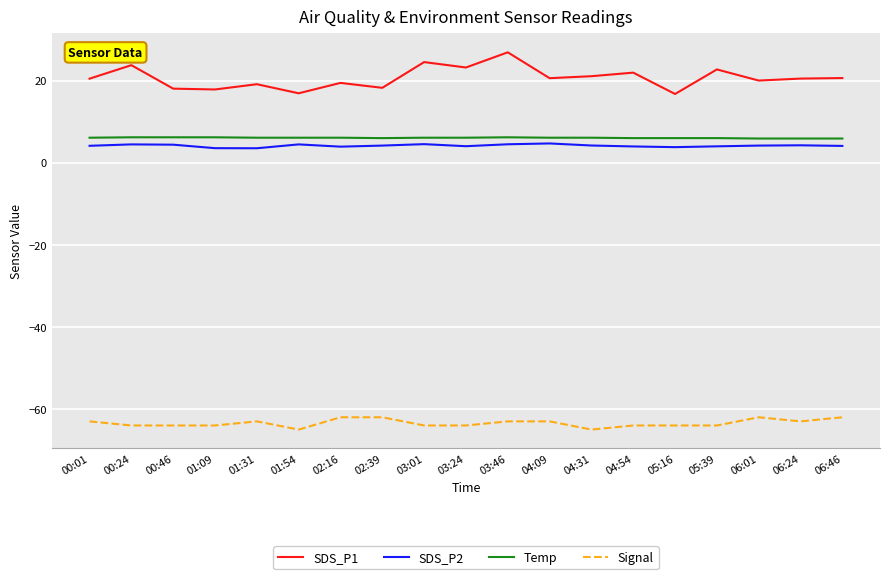

The value of SDS_P1 at 03:01 is 15.2. True or false?

False